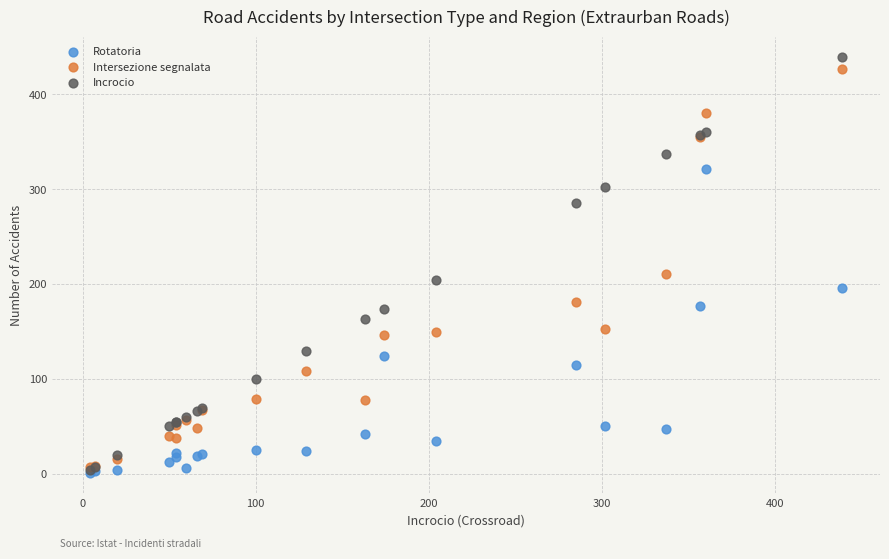

Across all series, what Y value is closest to 220?

211